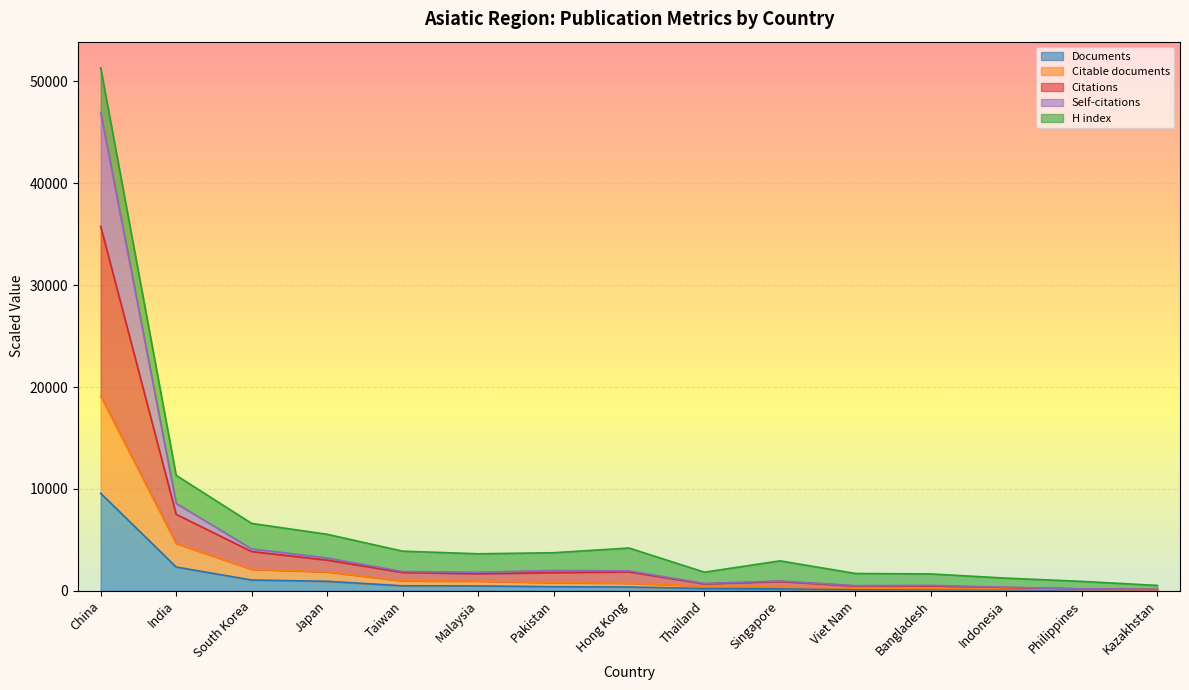

What are all the series names shown in the legend?

Documents, Citable documents, Citations, Self-citations, H index